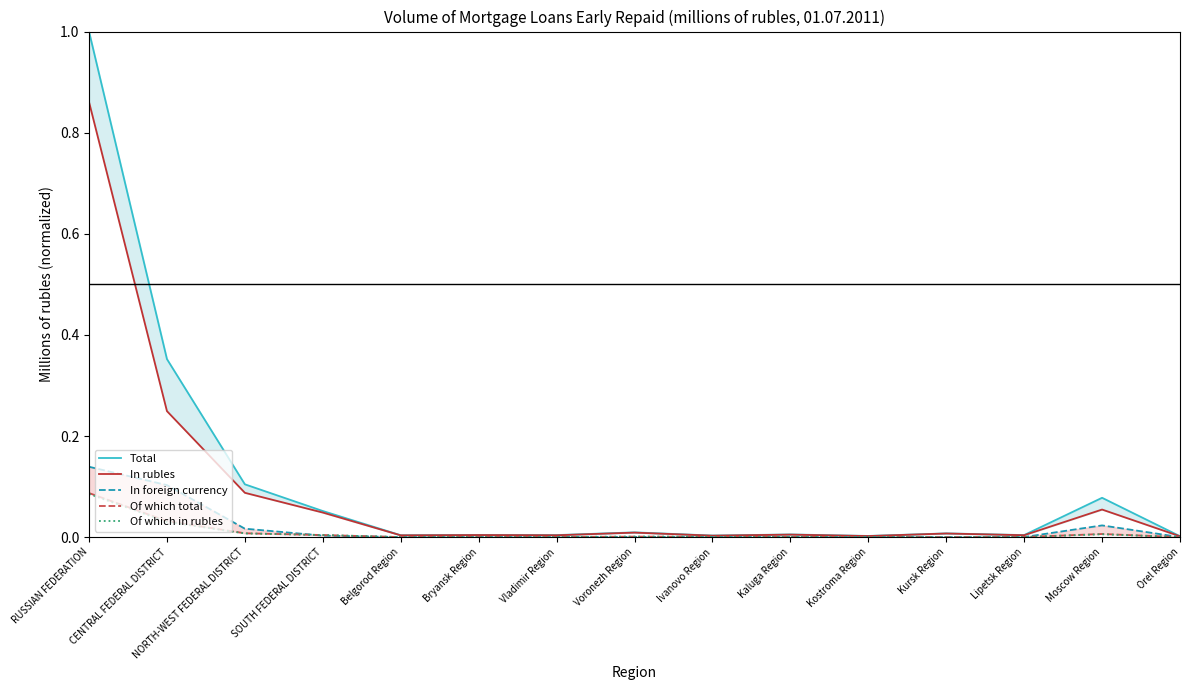

True or false: In foreign currency has more than 1 interior local peaks.

True